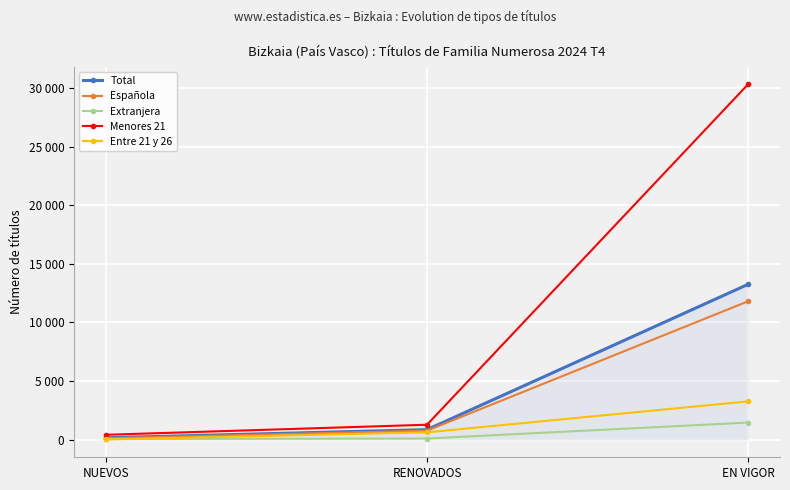

Does the chart have visible grid lines?

Yes